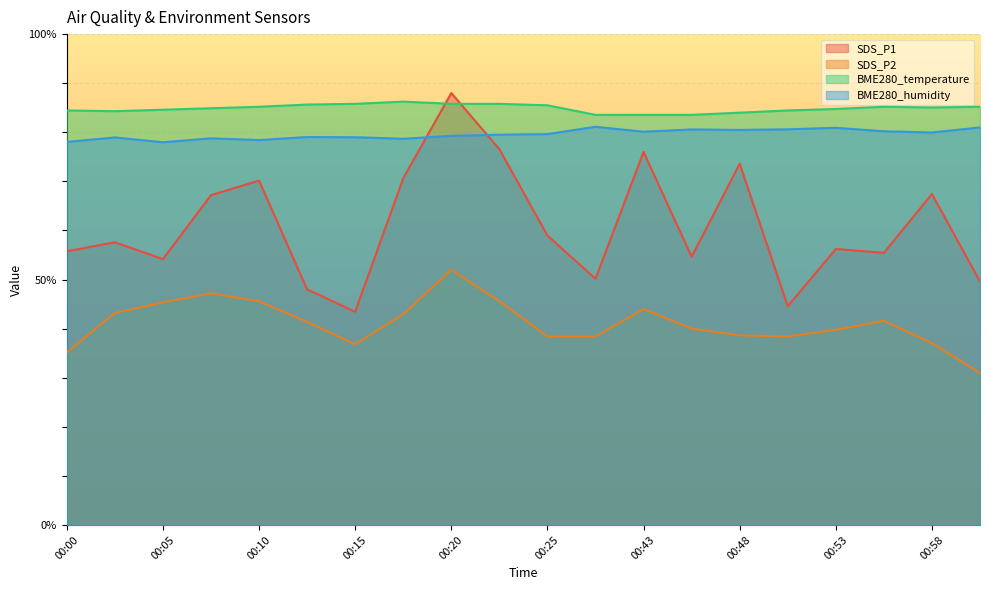

Reading left to right, list all the values displayed in this chart.

SDS_P1: 00:00=55.8	00:02=57.6	00:05=54.2	00:07=67.2	00:10=70.2	00:12=48.0	00:15=43.4	00:17=70.6	00:20=88.0	00:22=76.6	00:25=59.0	00:40=50.2	00:43=76.0	00:45=54.6	00:48=73.6	00:50=44.6	00:53=56.2	00:55=55.4	00:58=67.4	01:00=49.6
SDS_P2: 00:00=35.2	00:02=43.2	00:05=45.4	00:07=47.2	00:10=45.6	00:12=41.4	00:15=36.8	00:17=43.0	00:20=52.0	00:22=45.6	00:25=38.4	00:40=38.4	00:43=44.0	00:45=40.0	00:48=38.6	00:50=38.4	00:53=39.8	00:55=41.6	00:58=37.0	01:00=31.0
BME280_temperature: 00:00=84.5	00:02=84.3	00:05=84.6	00:07=84.9	00:10=85.2	00:12=85.7	00:15=85.8	00:17=86.2	00:20=85.8	00:22=85.8	00:25=85.5	00:40=83.6	00:43=83.6	00:45=83.6	00:48=84.0	00:50=84.5	00:53=84.8	00:55=85.2	00:58=85.0	01:00=85.2
BME280_humidity: 00:00=78.0	00:02=79.0	00:05=78.0	00:07=78.8	00:10=78.4	00:12=79.0	00:15=79.0	00:17=78.7	00:20=79.3	00:22=79.5	00:25=79.6	00:40=81.1	00:43=80.1	00:45=80.6	00:48=80.5	00:50=80.6	00:53=80.9	00:55=80.2	00:58=80.0	01:00=81.0